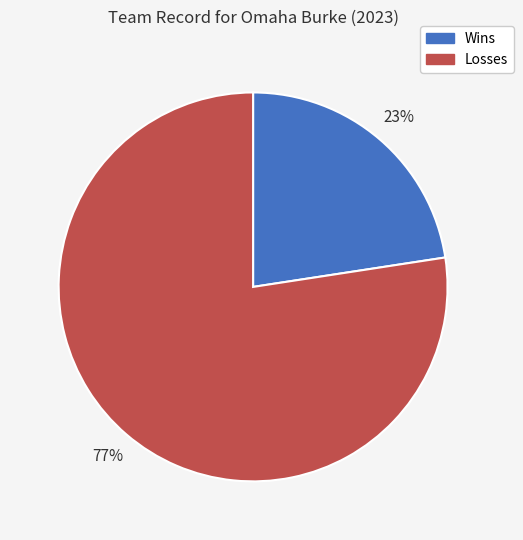

How many segments does this pie chart have?

2